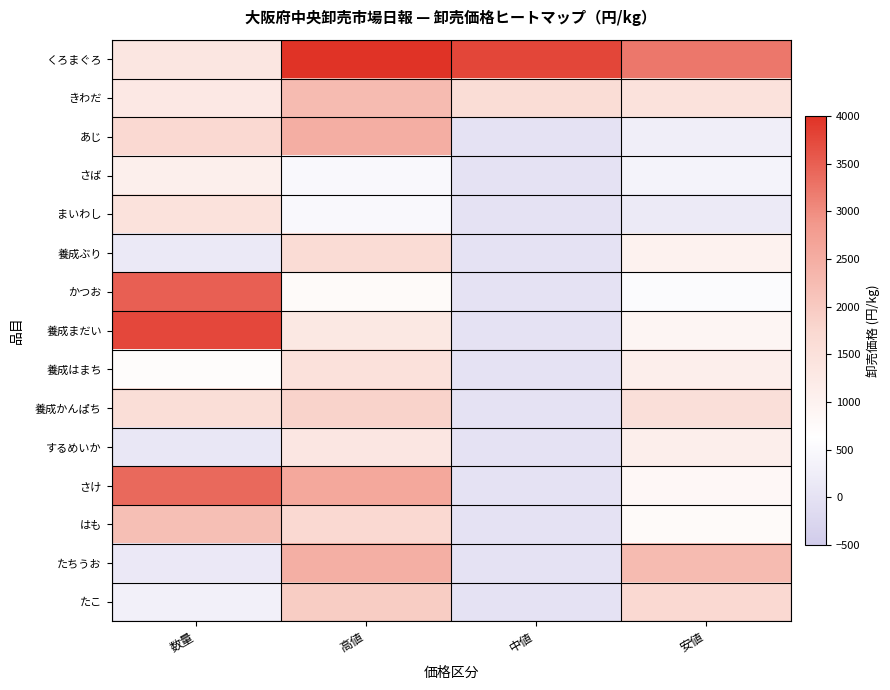

Which series has the largest total across all categories?

くろまぐろ